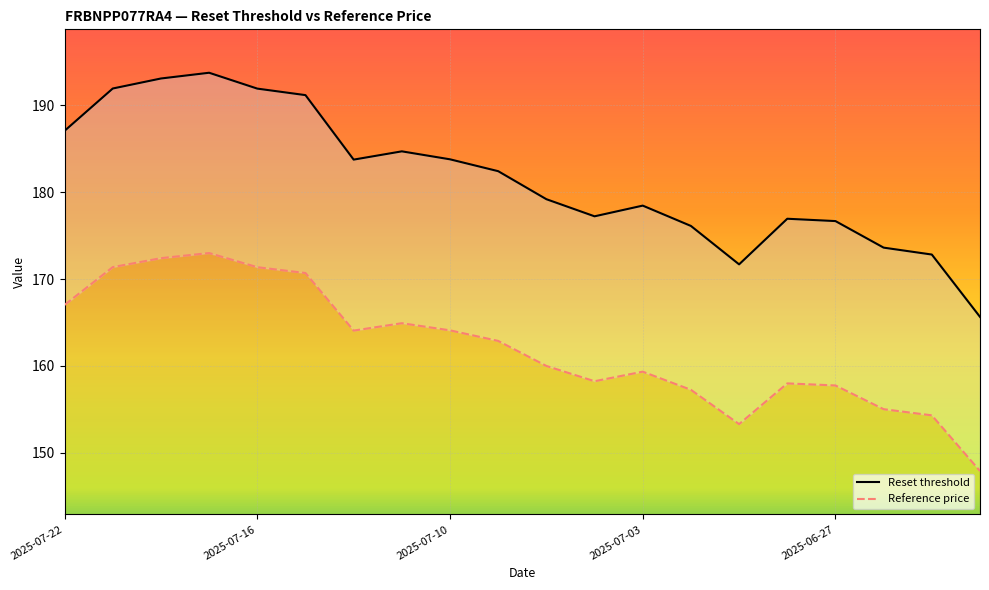

Reading left to right, extract all data points from this chart.

Reset threshold: 187.1	191.9	193.1	193.8	191.9	191.2	183.8	184.7	183.8	182.4	179.2	177.2	178.5	176.1	171.7	176.9	176.7	173.6	172.8	165.6
Reference price: 167.0	171.4	172.4	173.0	171.4	170.7	164.1	164.9	164.1	162.9	160.0	158.2	159.3	157.2	153.3	158.0	157.8	155.0	154.3	147.9